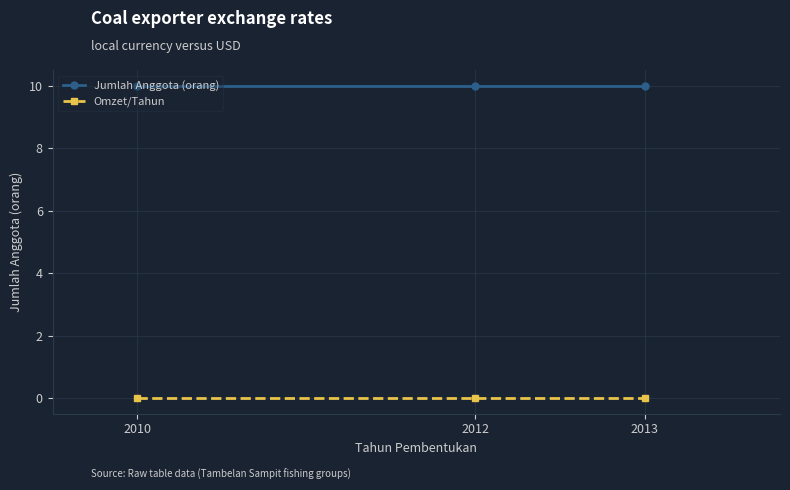

What is the difference between the highest and lowest values at 2012?

10